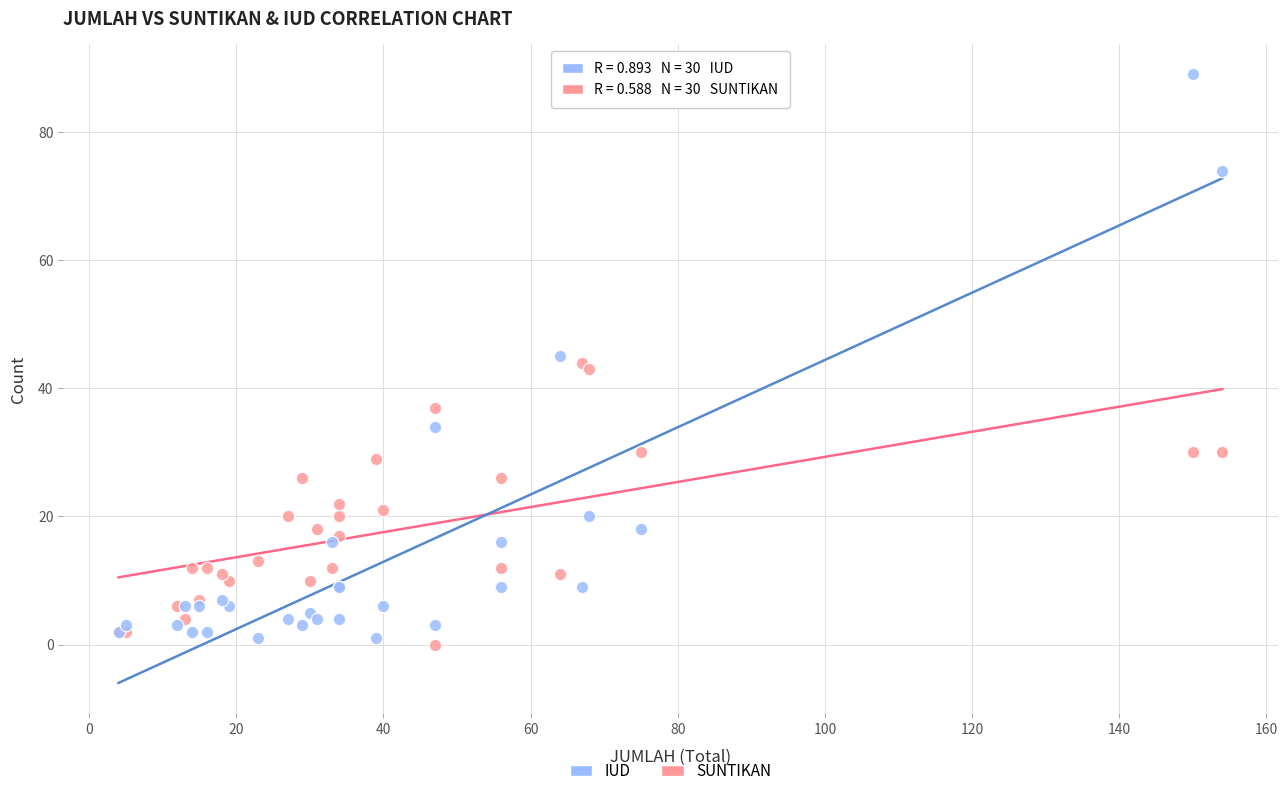

What are all the series names shown in the legend?

IUD, SUNTIKAN